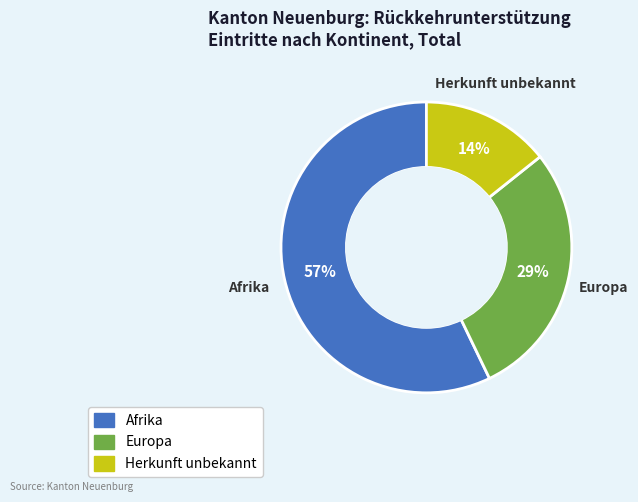

To the nearest percent, what is the average slice percentage?

33%